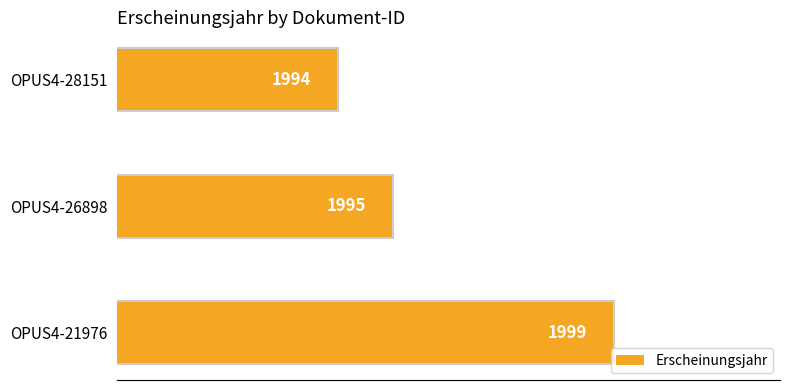

Count the values in the range 1994 to 1999.

3